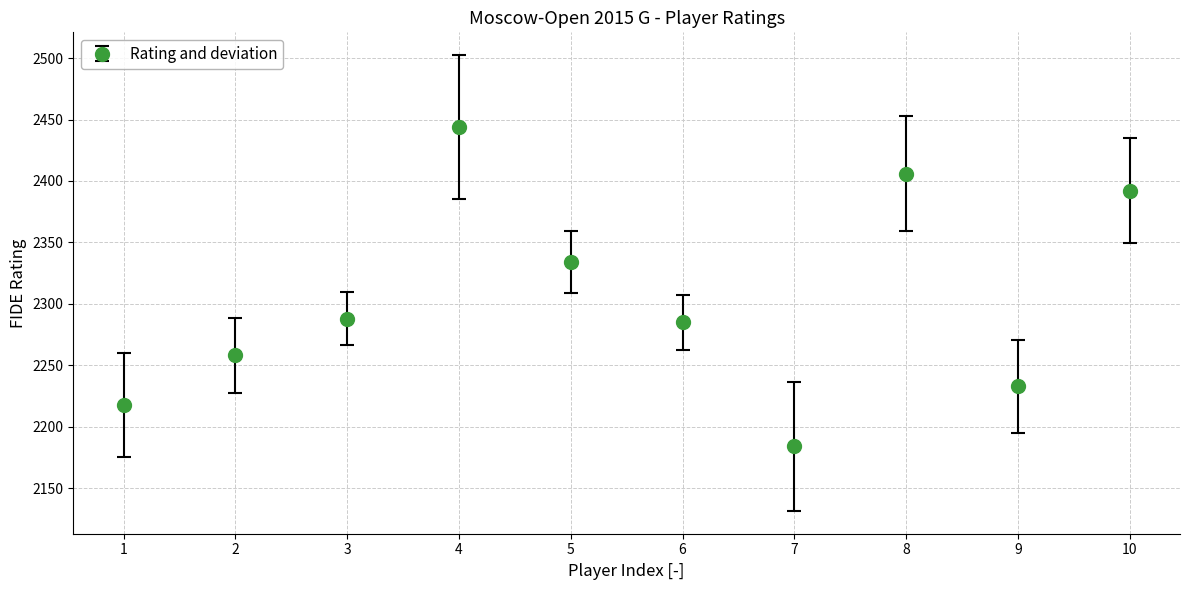

What is the ratio of the value at 9 to the value at 4?

0.9